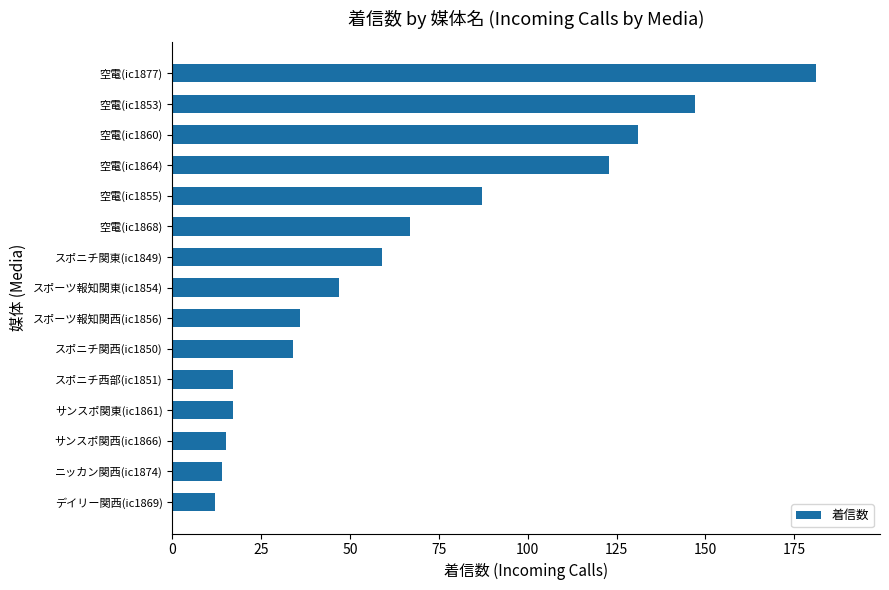

The value at スポニチ西部(ic1851) is 24. True or false?

False